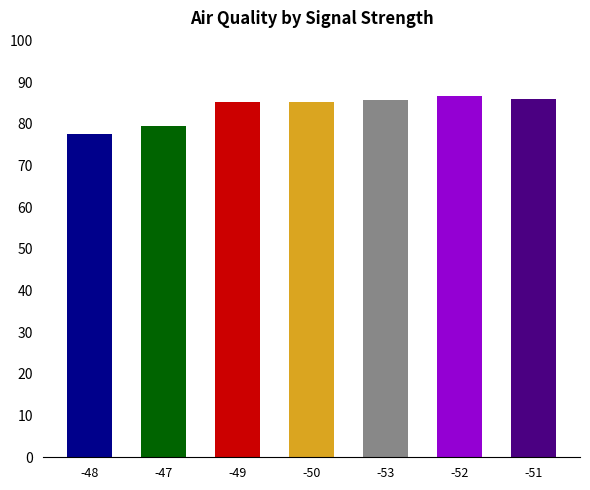

Is it true that the value at -48 is 21.6?

False